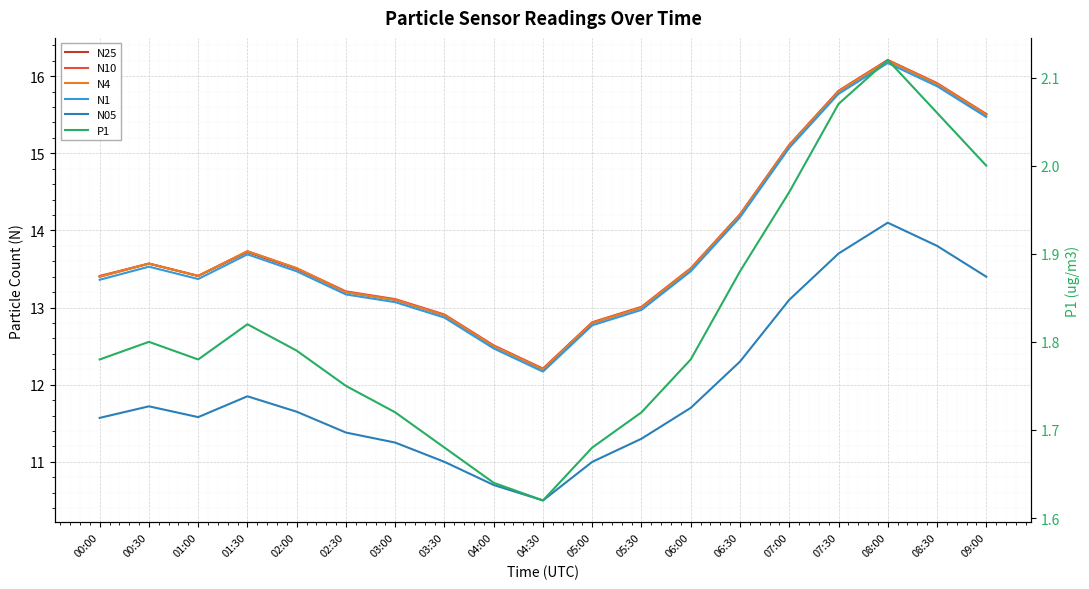

True or false: N25 has a value of 13.5 at 02:00.

True